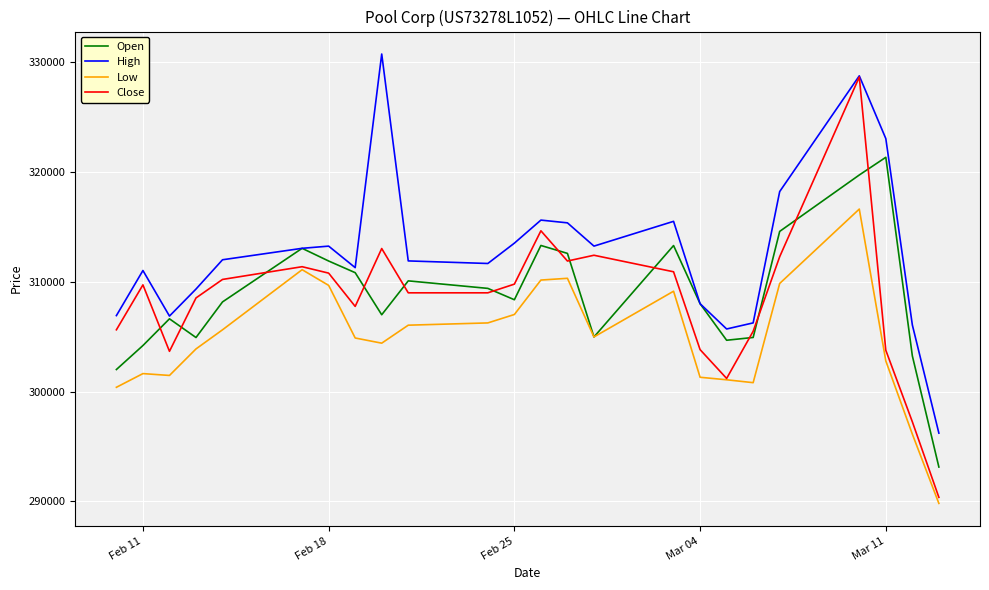

What is the lowest value of the Close series?

290370